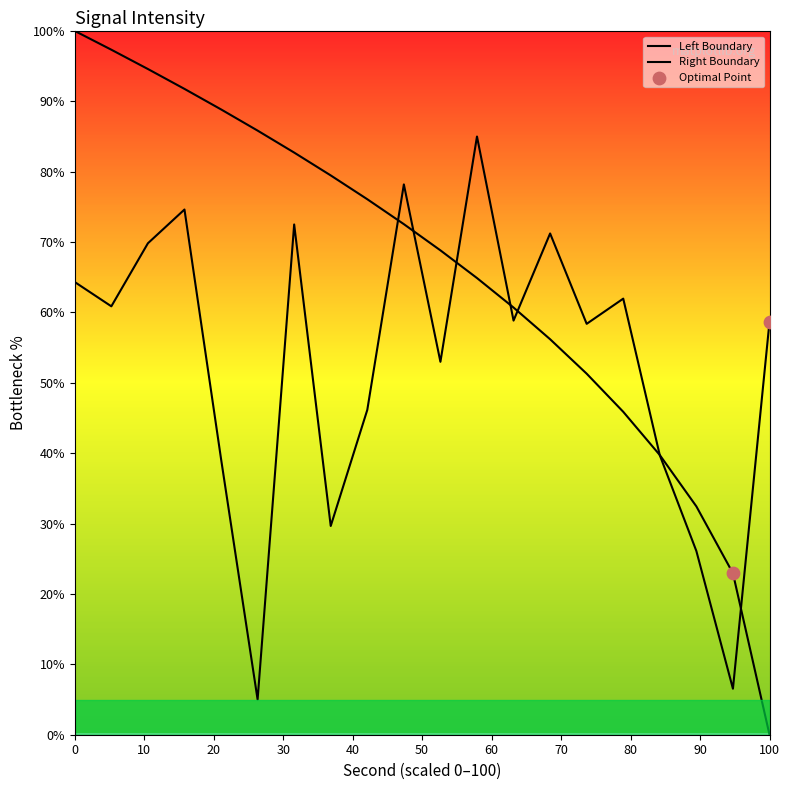

Between 26 and 0, which is larger?

26